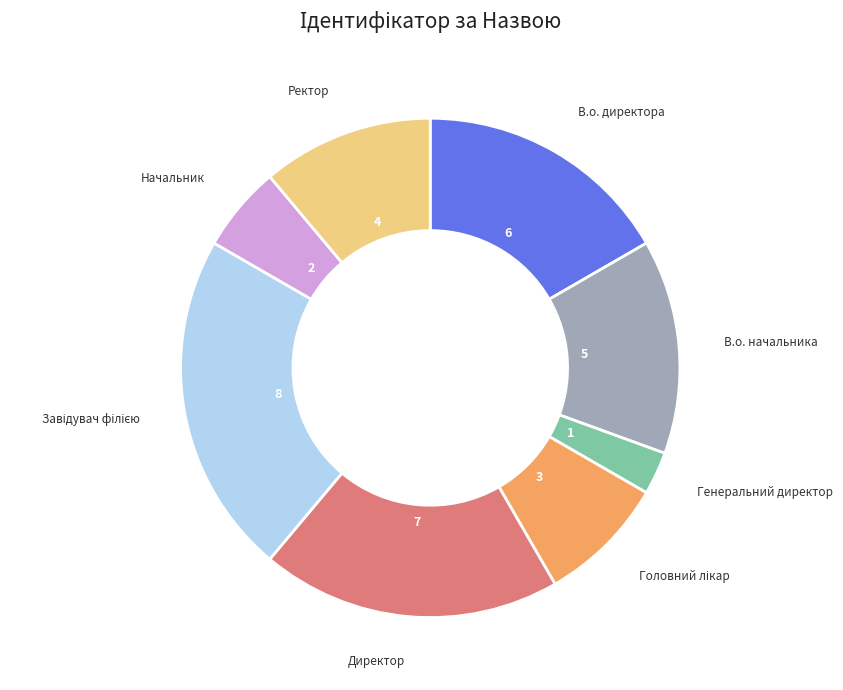

Is there a majority slice in this chart?

No